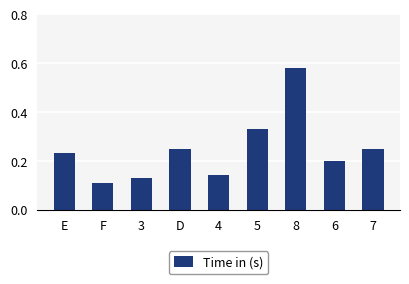

What position from the left is 7?

9